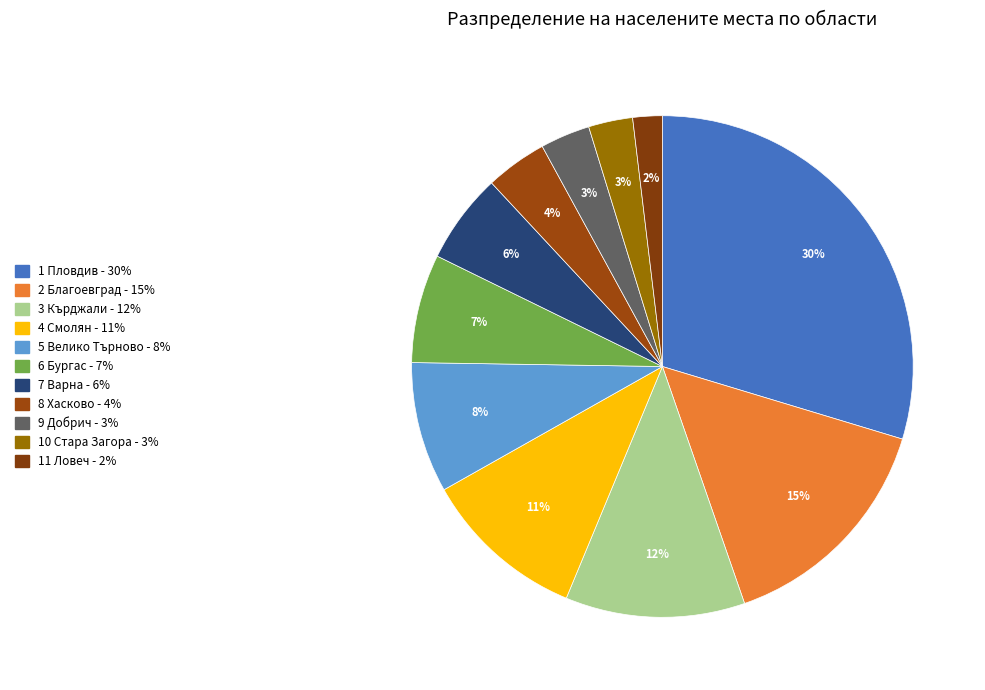

What is the largest slice in the pie chart?

обл. Пловдив